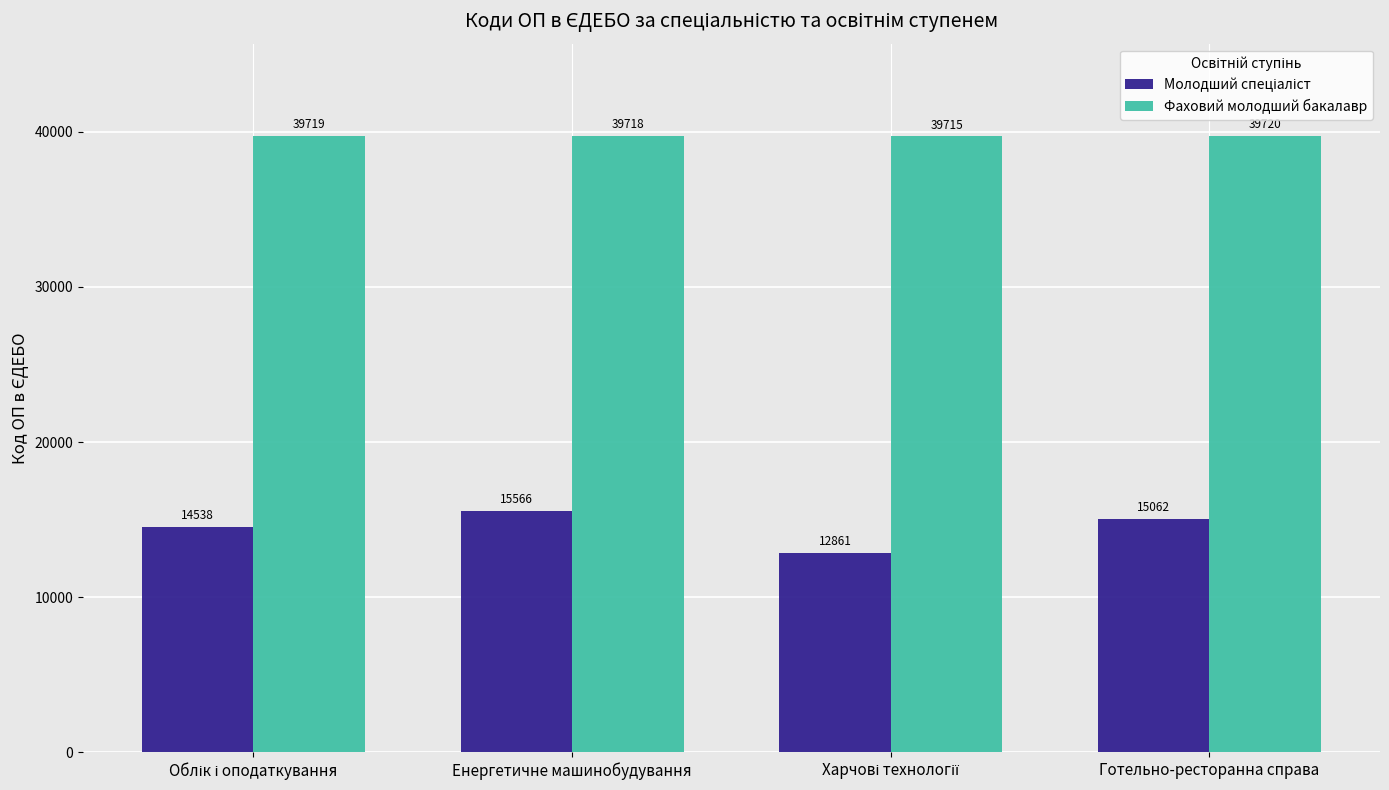

What is the label of the 4th bar from the left?

Готельно-ресторанна справа